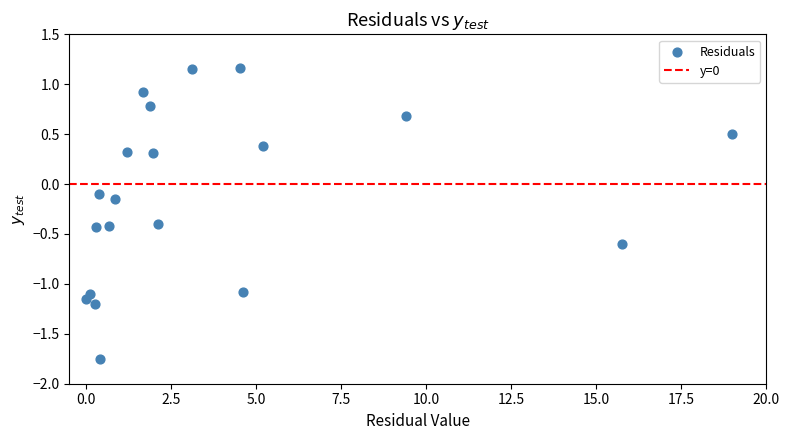

What is the range of Y values (max minus min)?

2.9